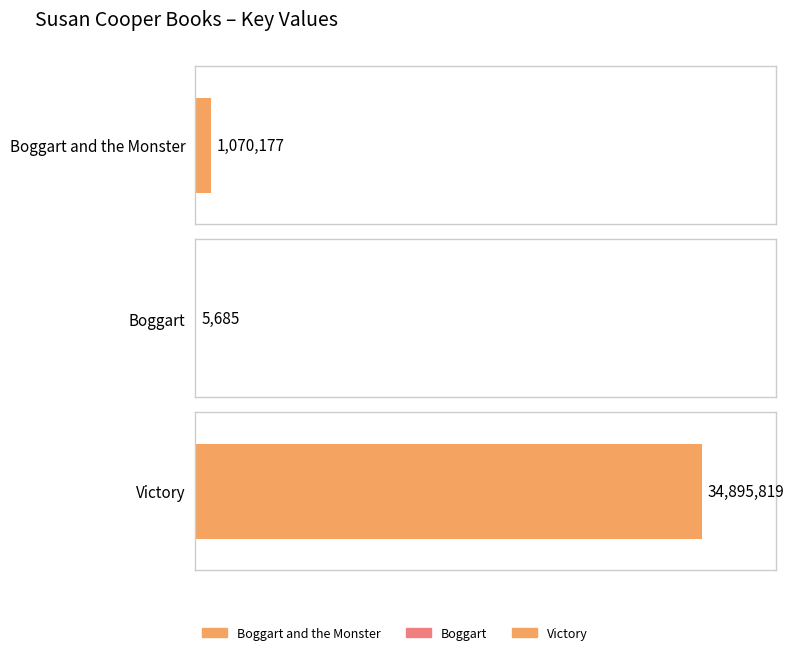

What is the difference between the values at Boggart and Boggart and the Monster?

1064492